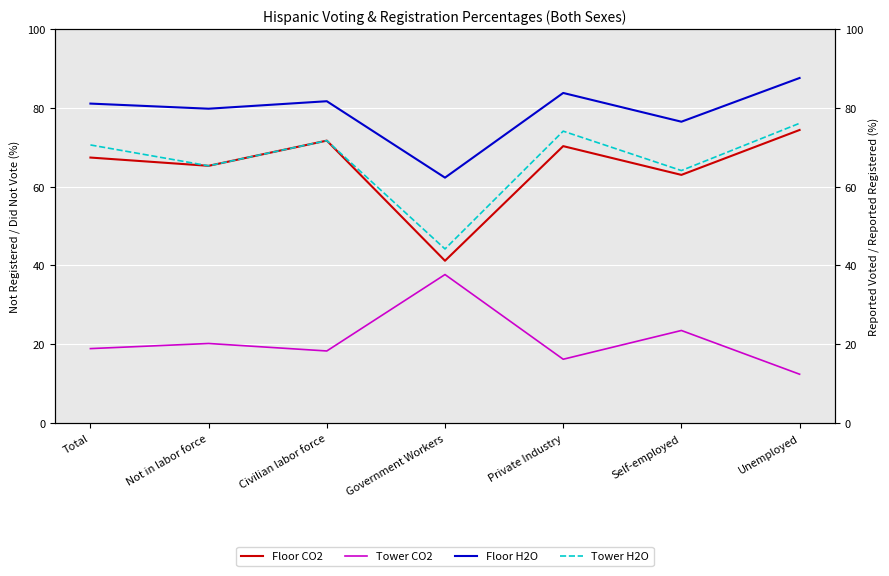

Which has a higher value, Civilian labor force or Government Workers?

Civilian labor force